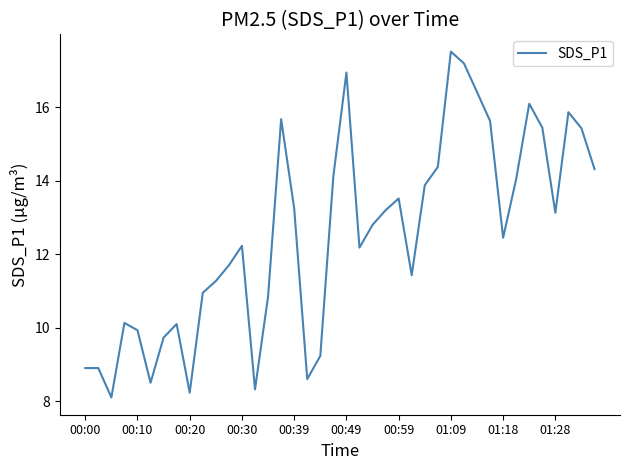

What is the maximum value shown in the chart?

17.5